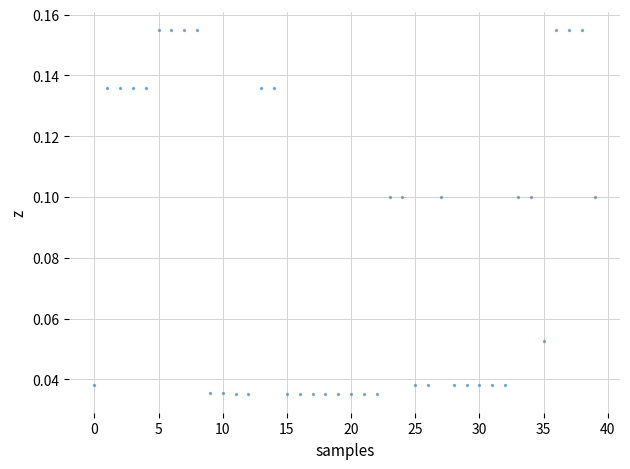

Count the number of points in this scatter plot.

40